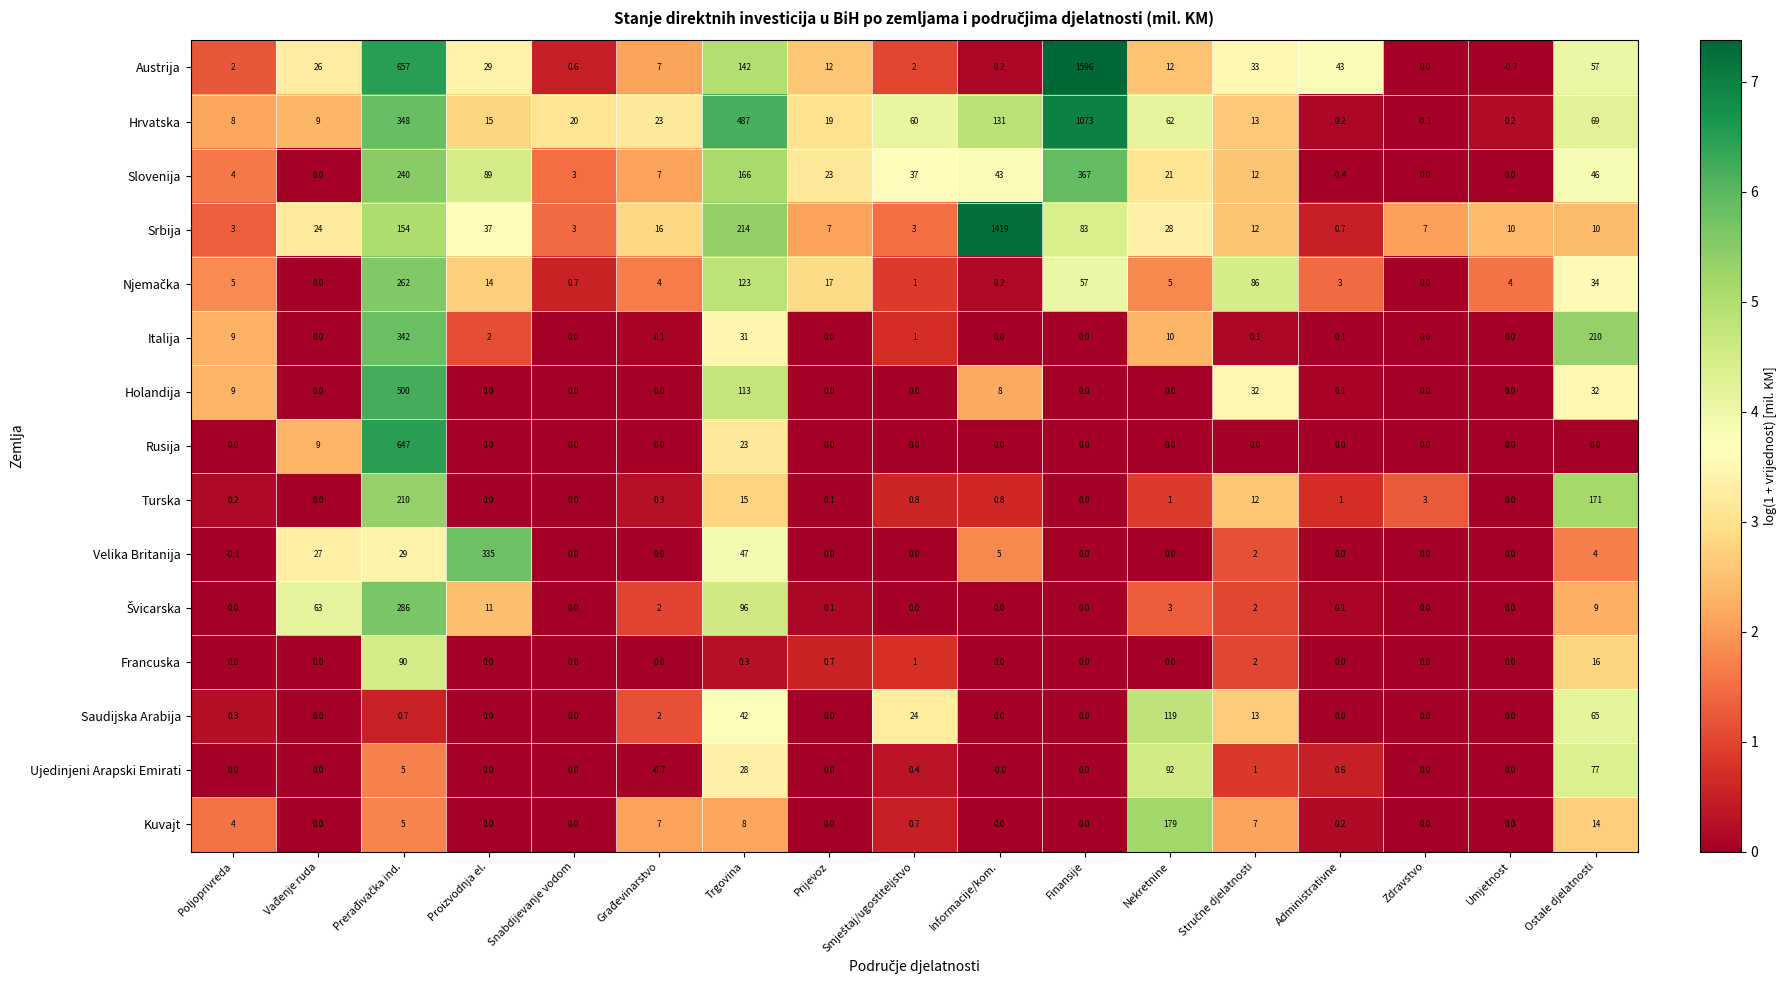

What is the average value of the Kuvajt series?

13.2